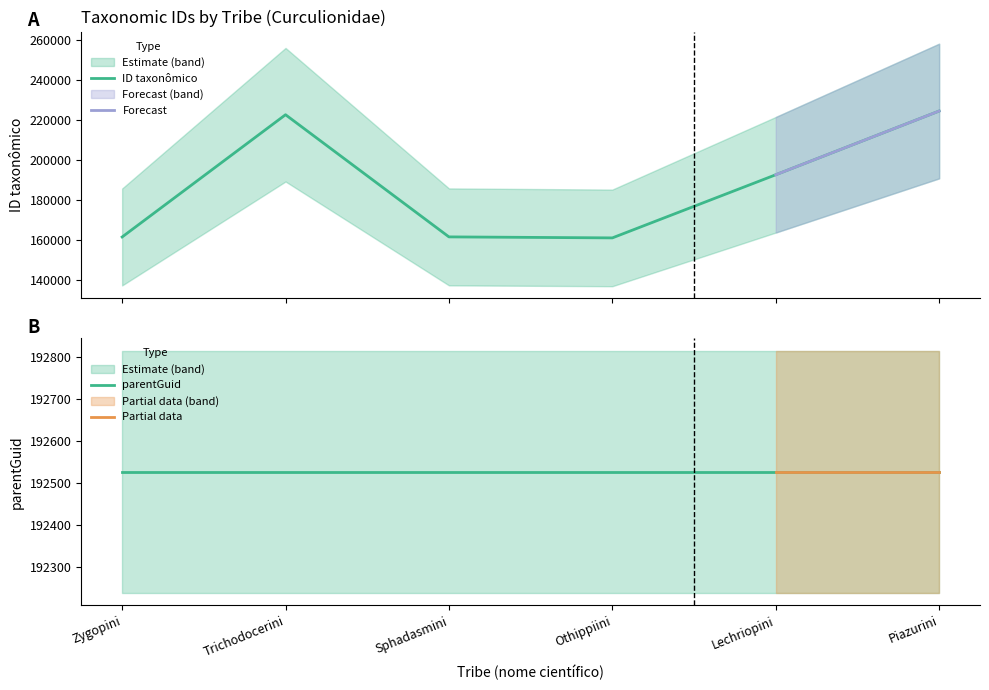

What is the sum of the values at Othippiini and Zygopini?

322667